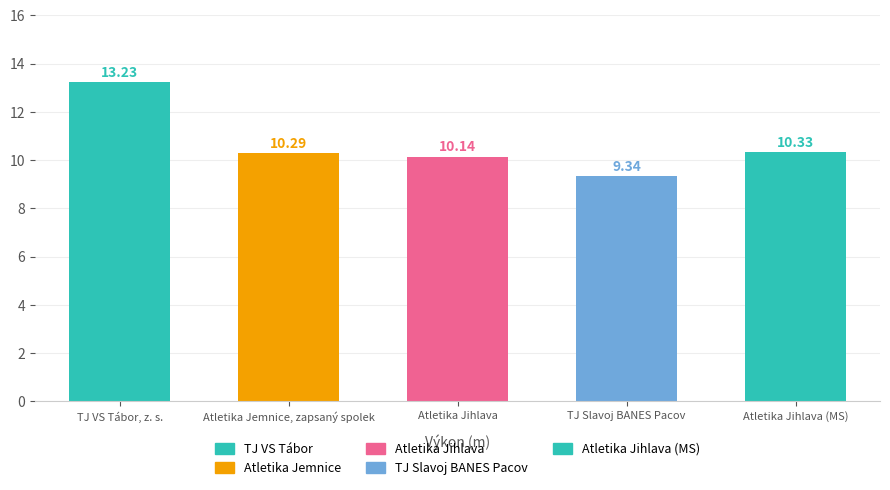

What is the difference between the second highest and minimum values?

1.0